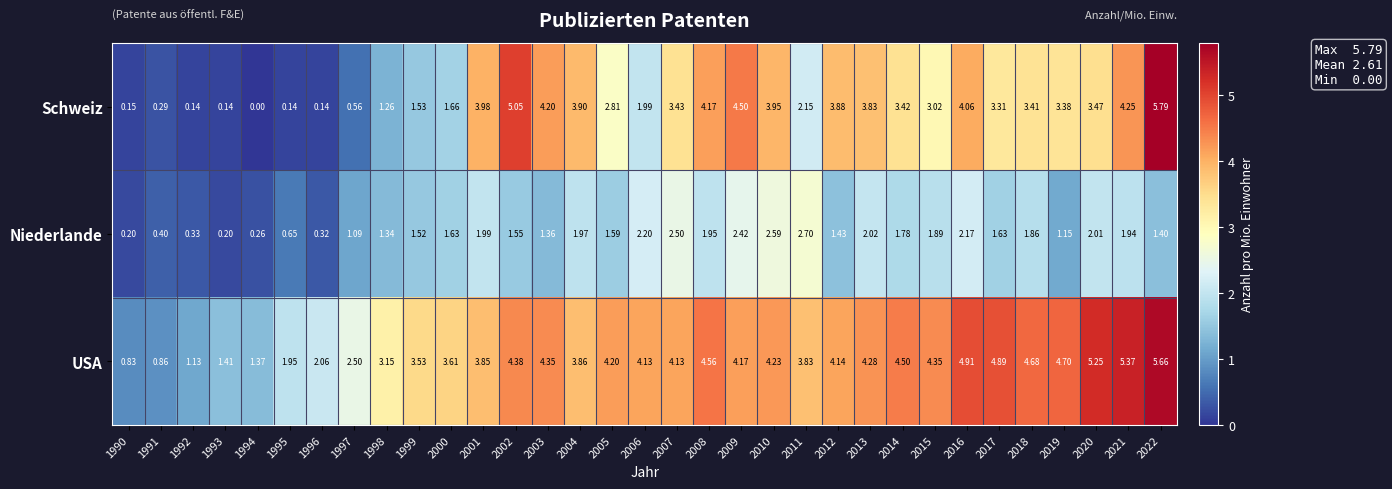

Rank the series at 2017 from lowest to highest value.

Niederlande, Schweiz, USA